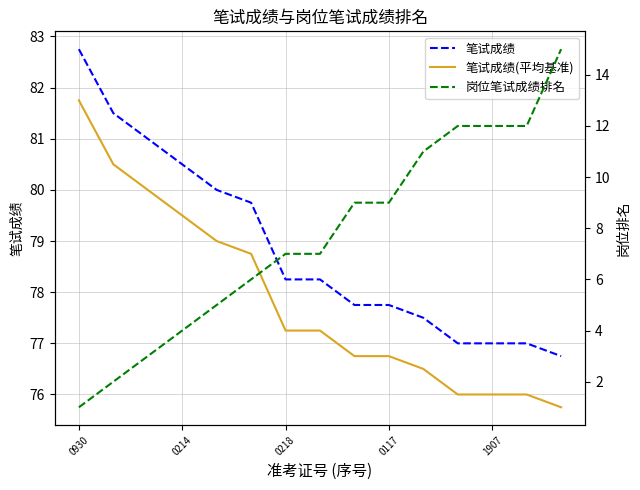

What is the sum of the 笔试成绩(平均基准) values at 0930 and 13?

157.8